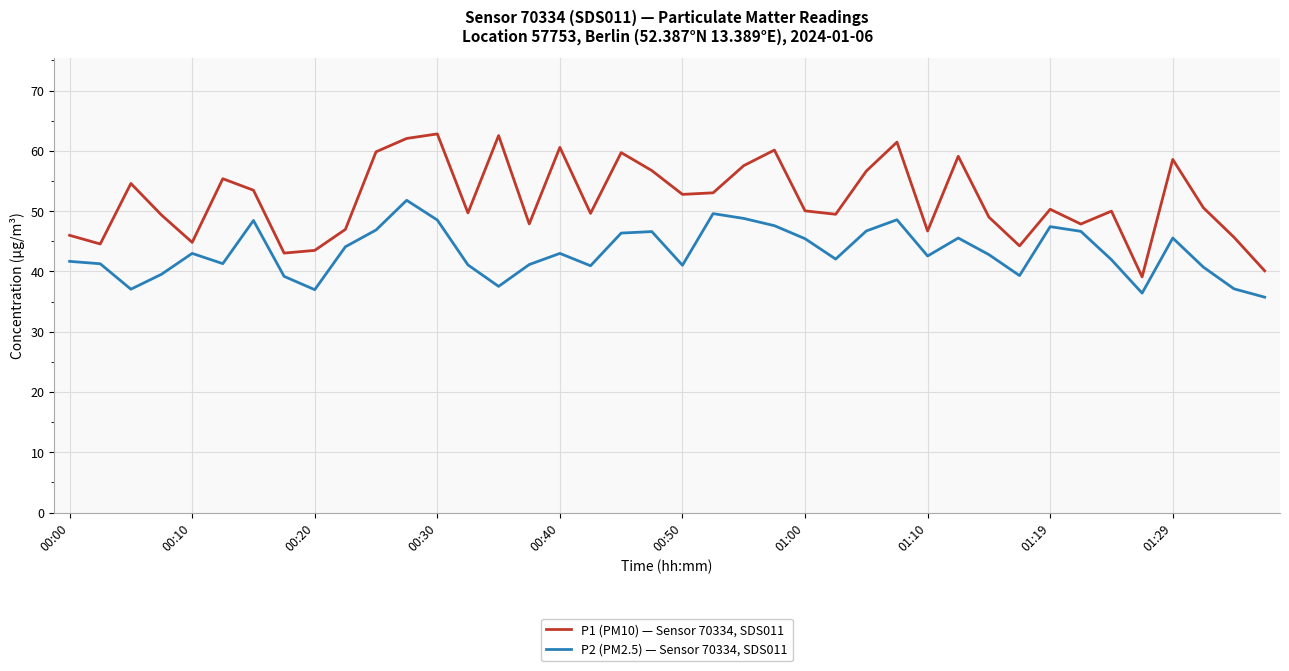

Which series has the largest total across all categories?

P1 (PM10) — Sensor 70334, SDS011